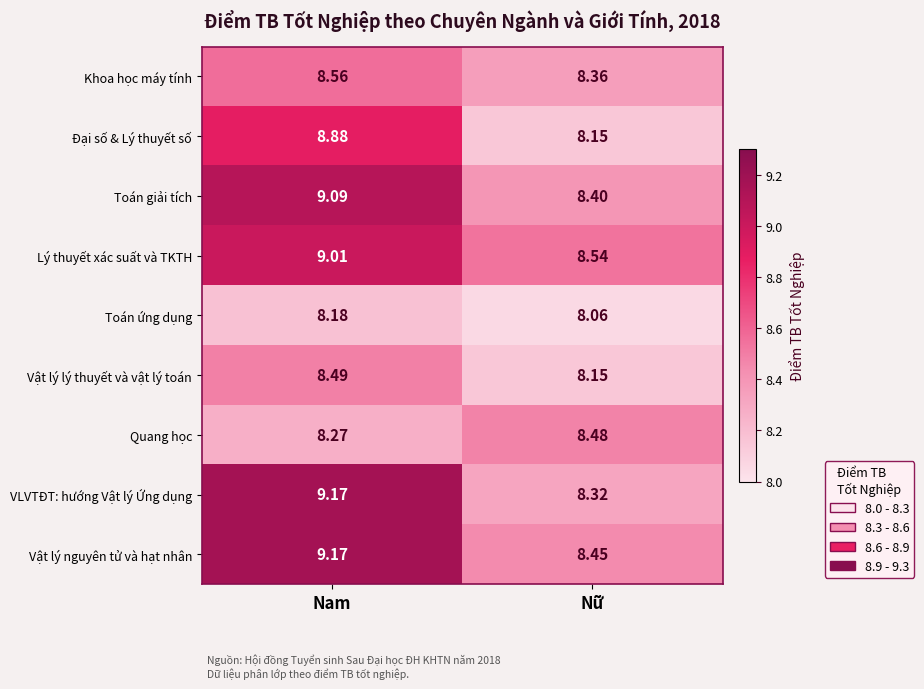

At which label does Lý thuyết xác suất và TKTH reach its minimum?

Nữ